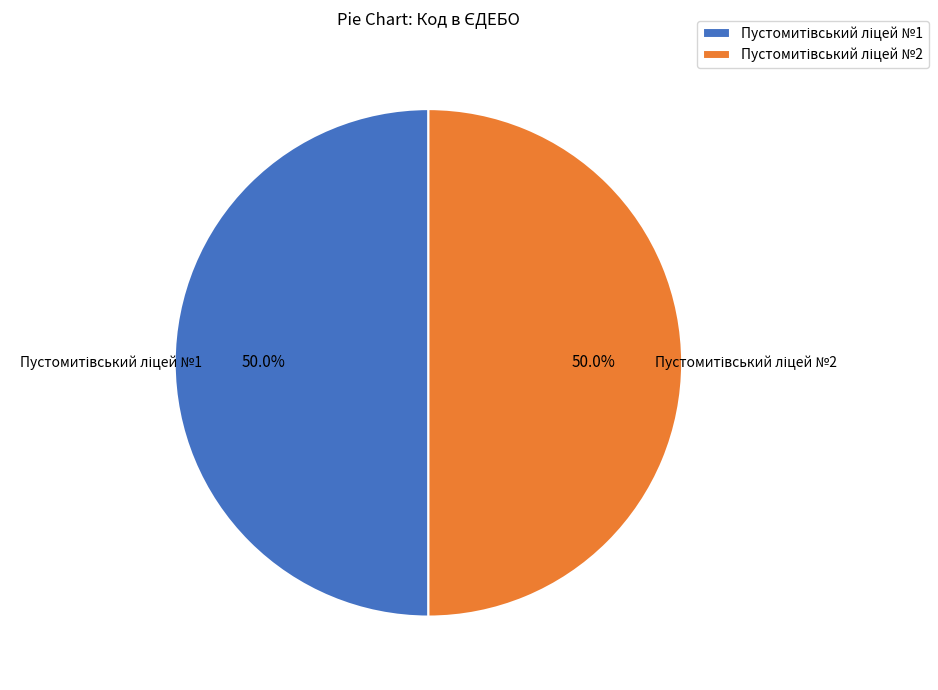

The Пустомитівський ліцей №2 slice represents 50% of the pie. True or false?

True